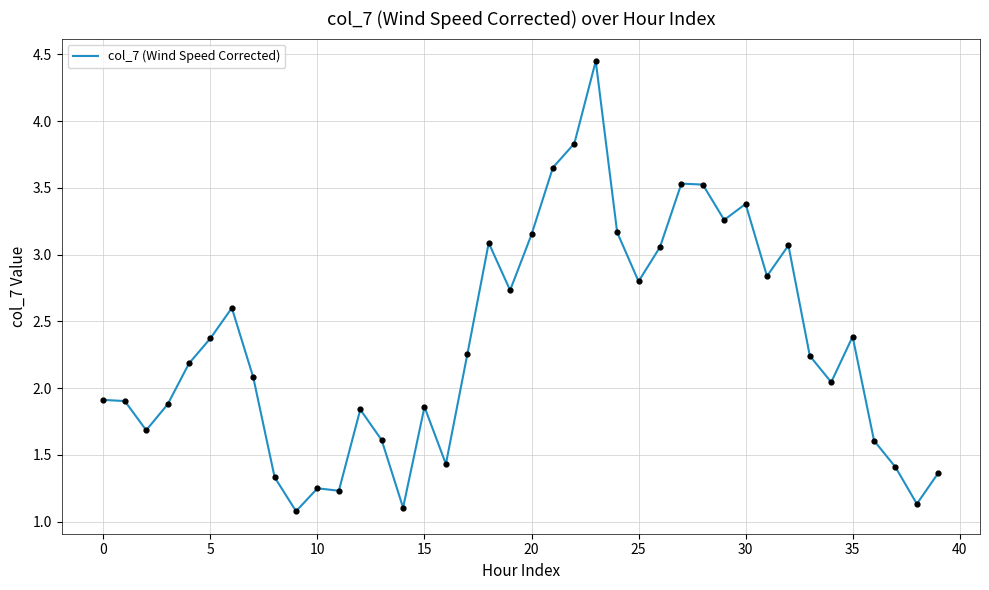

What is the minimum value shown in the chart?

1.1